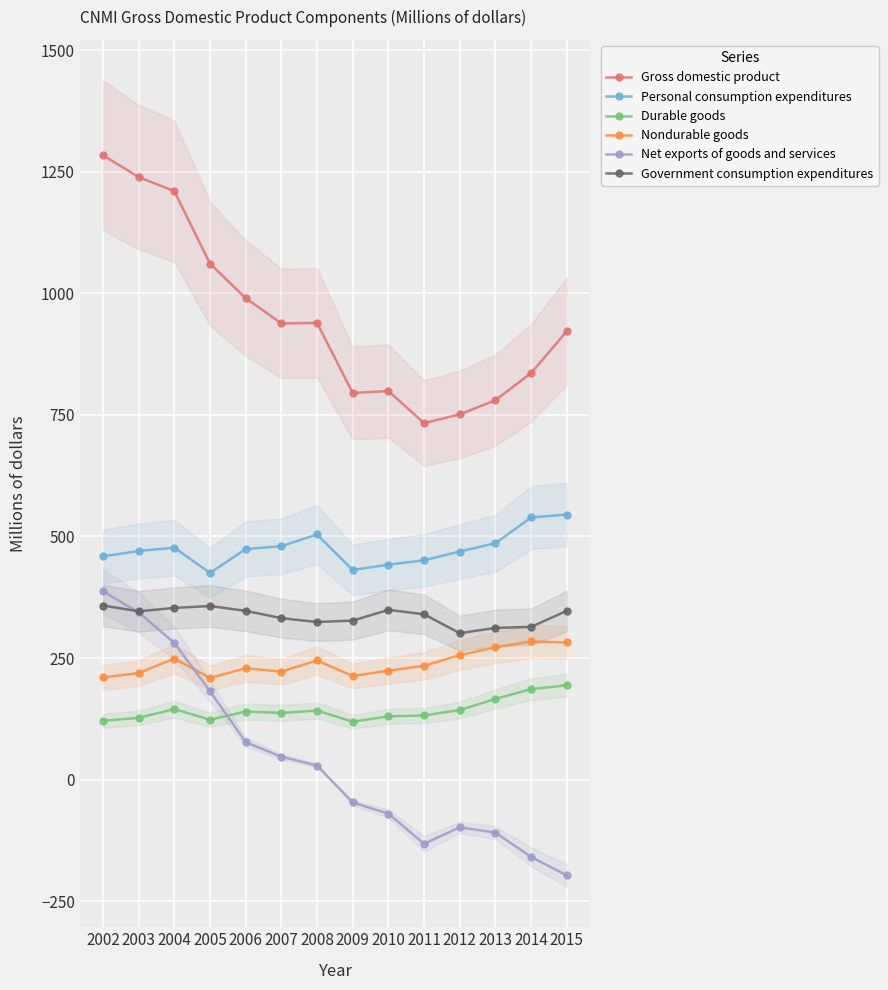

Which series has the widest spread of values?

Net exports of goods and services